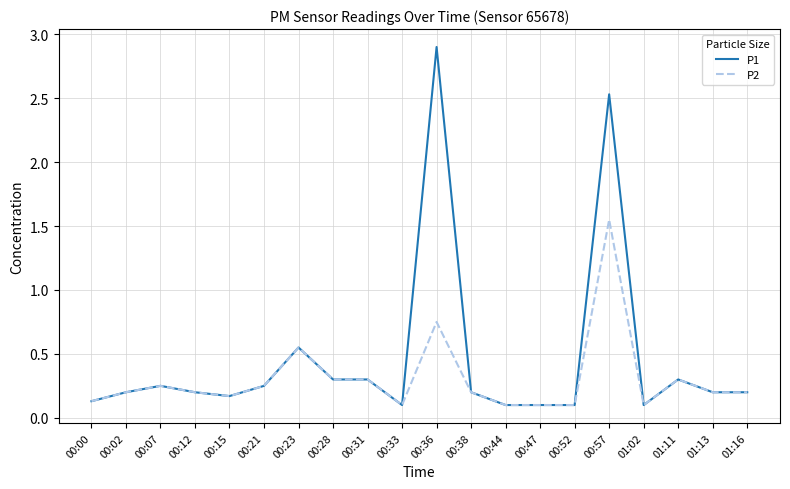

True or false: P1 has a value of 0.3 at 00:12.

False